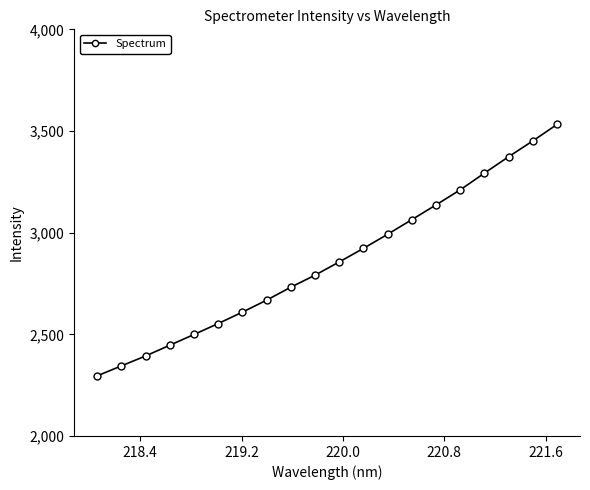

What is the average value?

2858.2